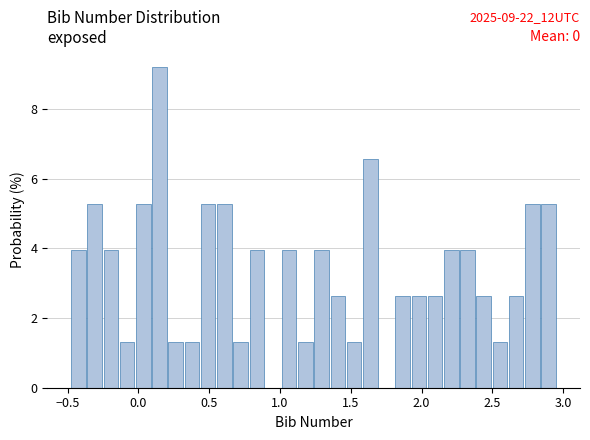

Read against the x-axis, roughly where is the centre of the tallest bar?

0.15